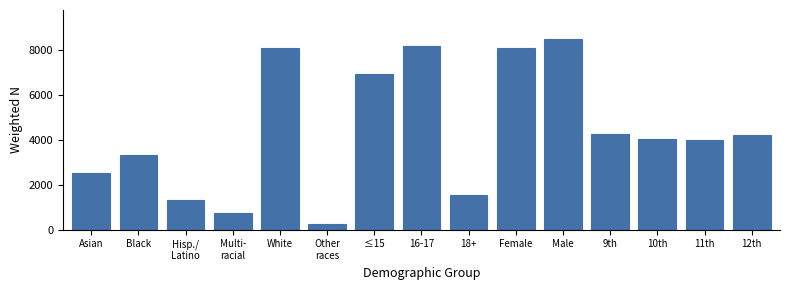

The value at Female is 8068. True or false?

True